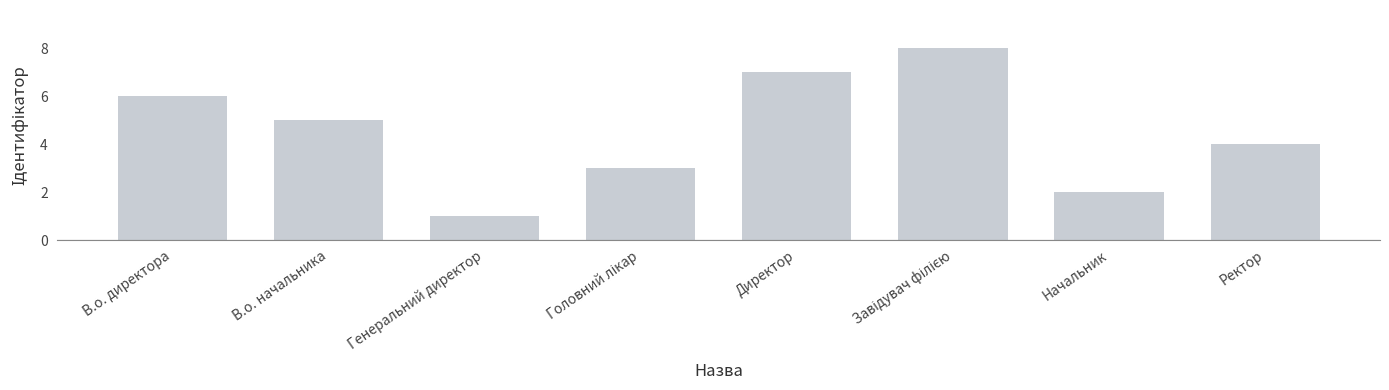

Approximately how many times larger is the value at Генеральний директор compared to Начальник?

0.5